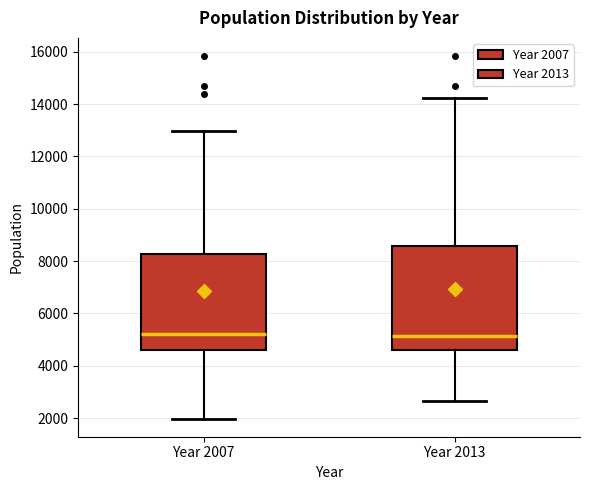

Where is the lower edge of the box for Year 2007 on the y-axis? The values are not printed on the chart, so give them approximately, as read against the axis.

4600